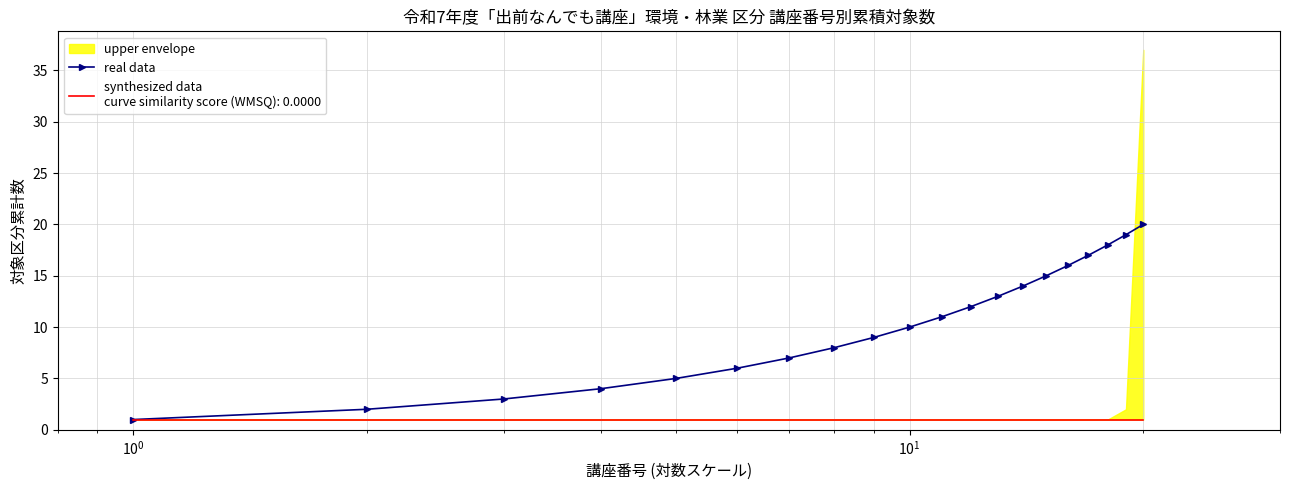

How many data points are above 11?

9